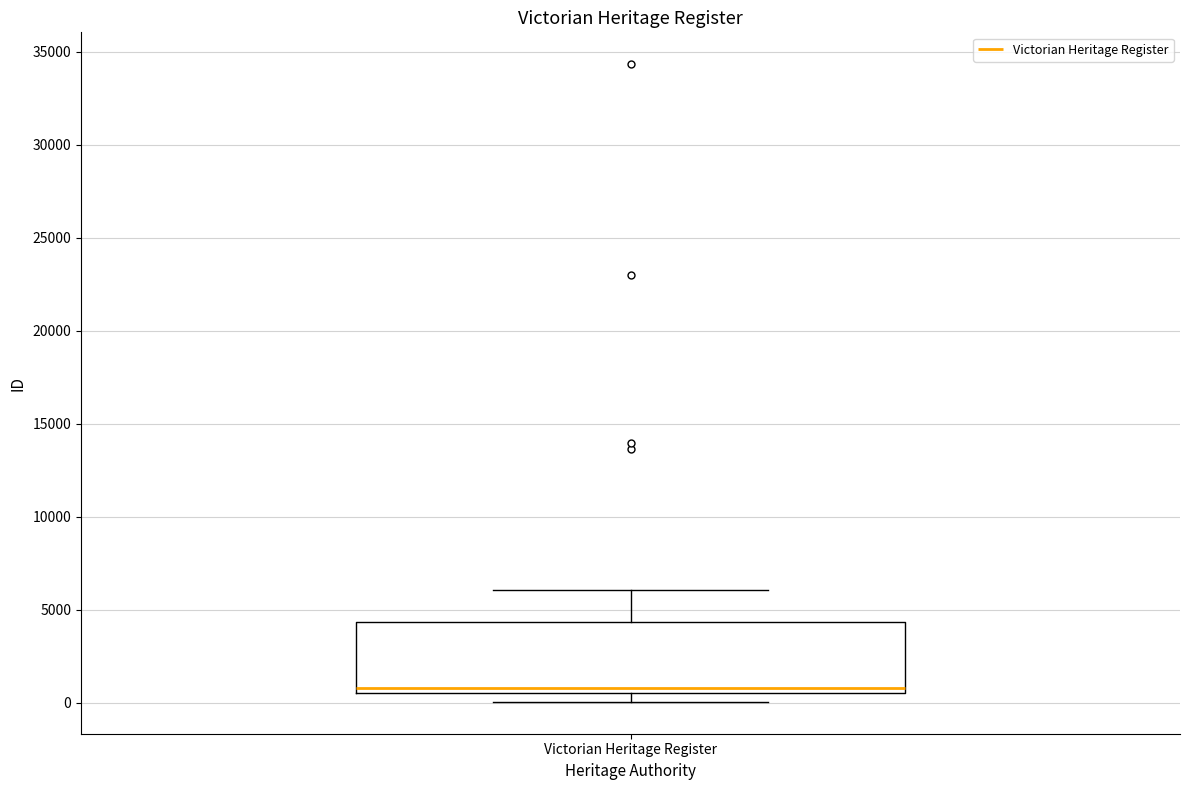

Read this box plot against the y-axis: the position of the median line, the range covered by the box, and the ends of both whiskers. The values are not printed on the chart, so give them approximately, as read against the axis.

median 1000, box 500 to 4500, whiskers 0 to 6000